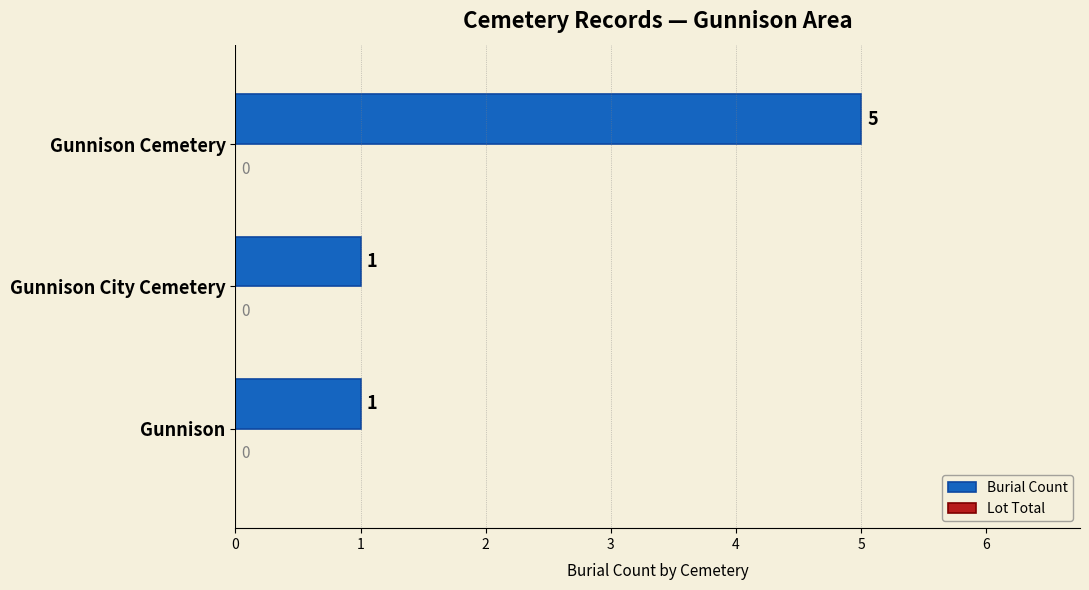

What is the sum of the values at Gunnison and Gunnison Cemetery?

6